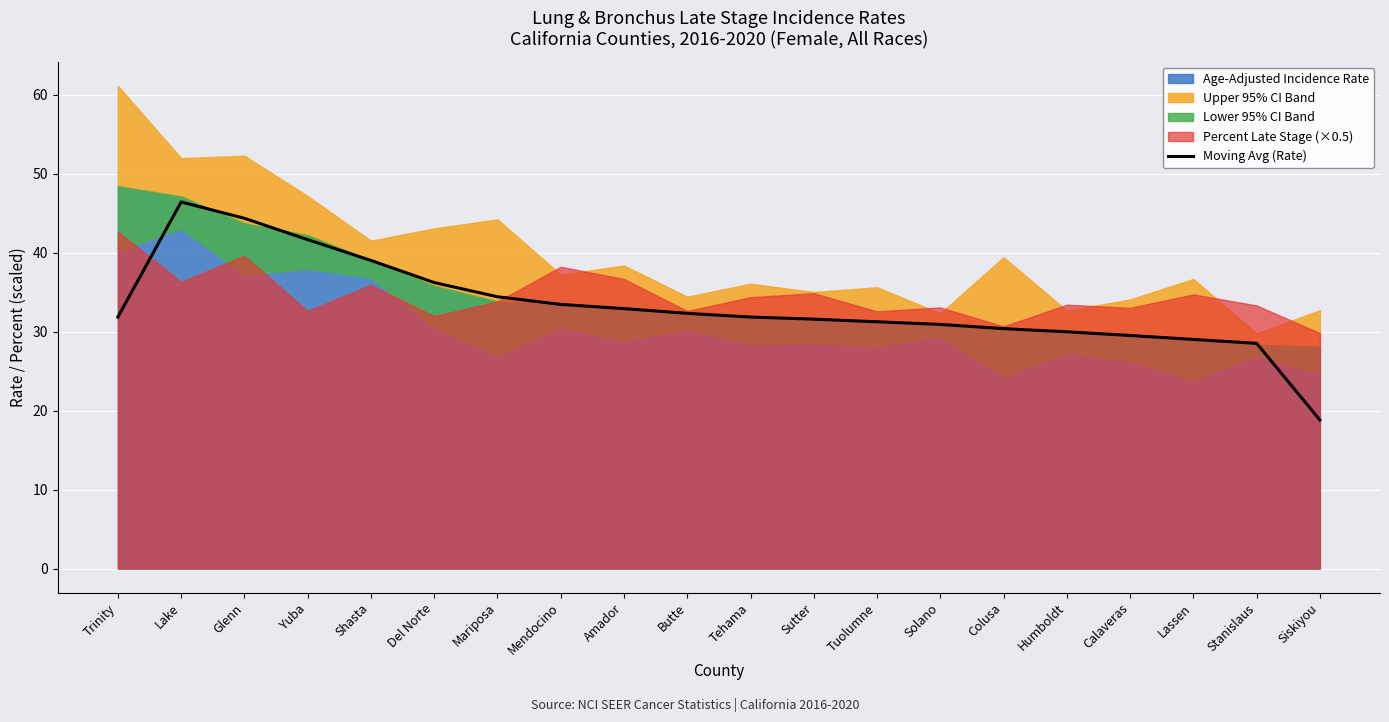

What is the label of the 8th point from the right?

Tuolumne